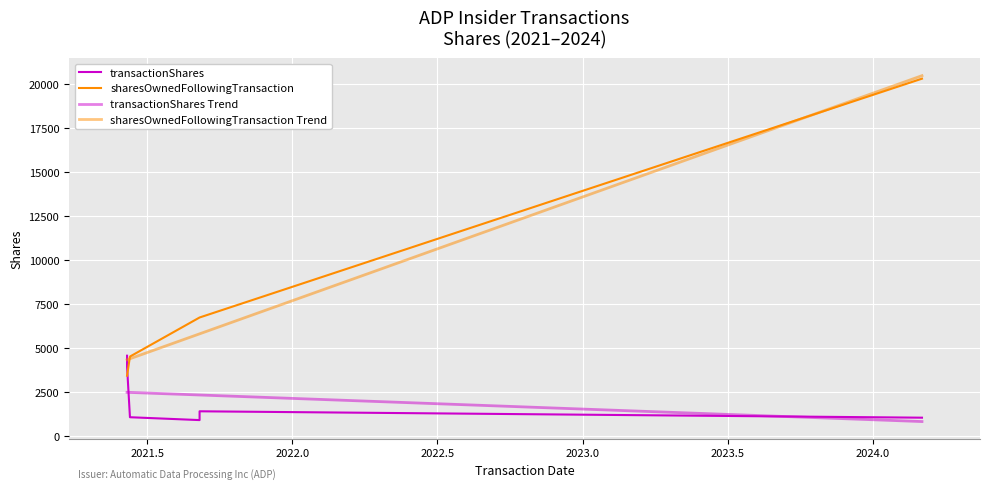

Is this an area chart (filled region under the line)?

No